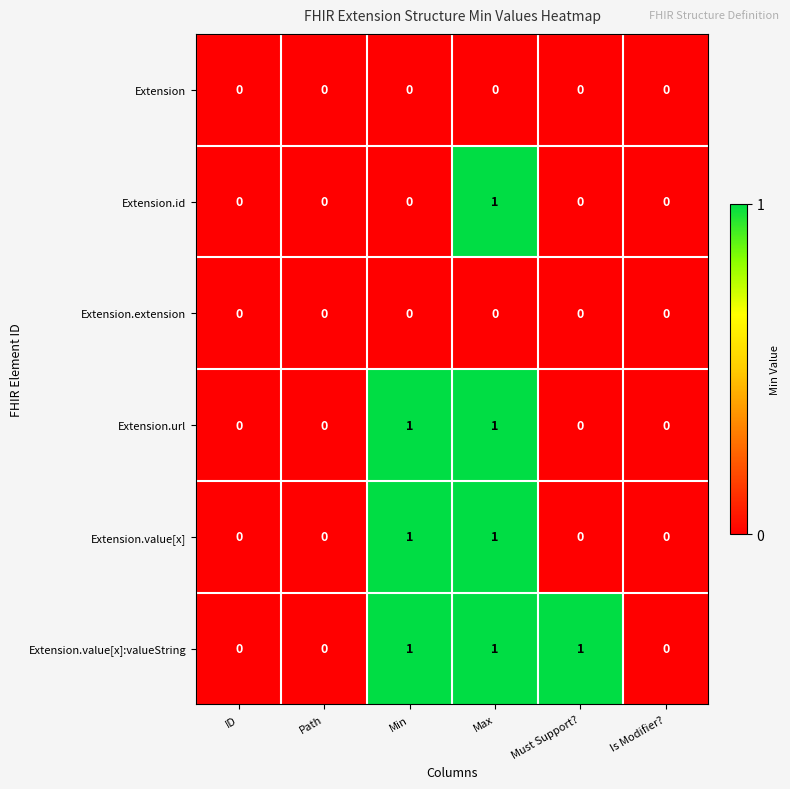

Which series has the largest total across all categories?

Extension.value[x]:valueString